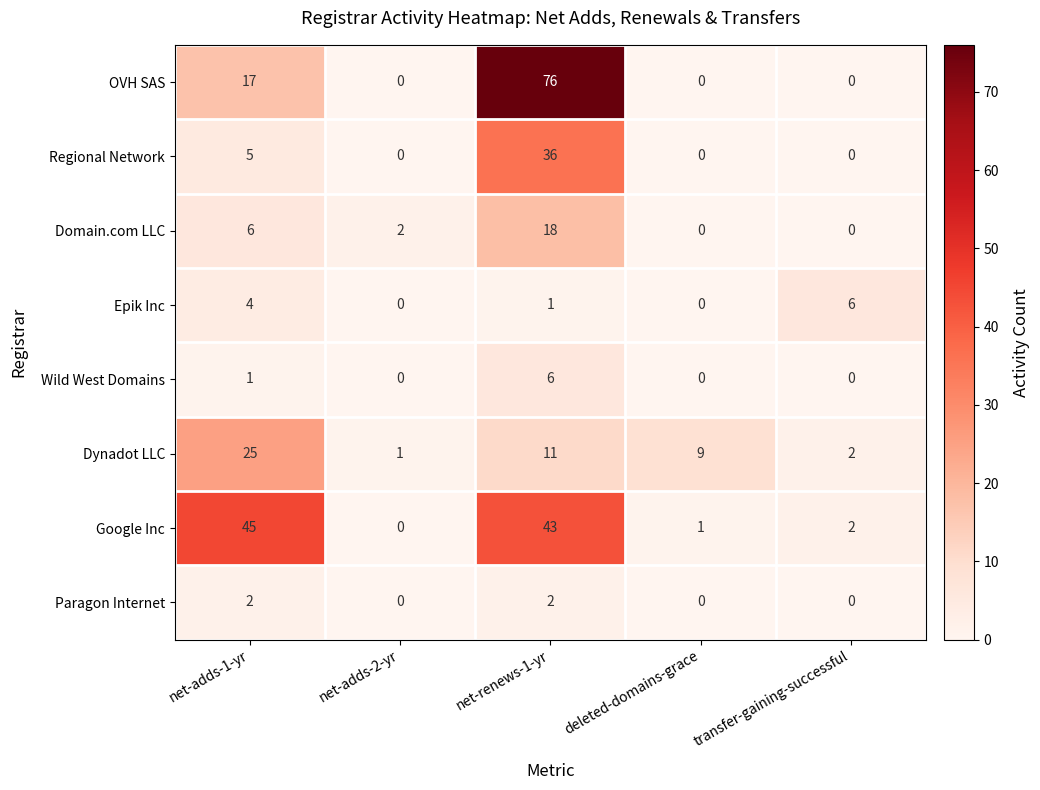

Read the Epik Inc value at transfer-gaining-successful.

6